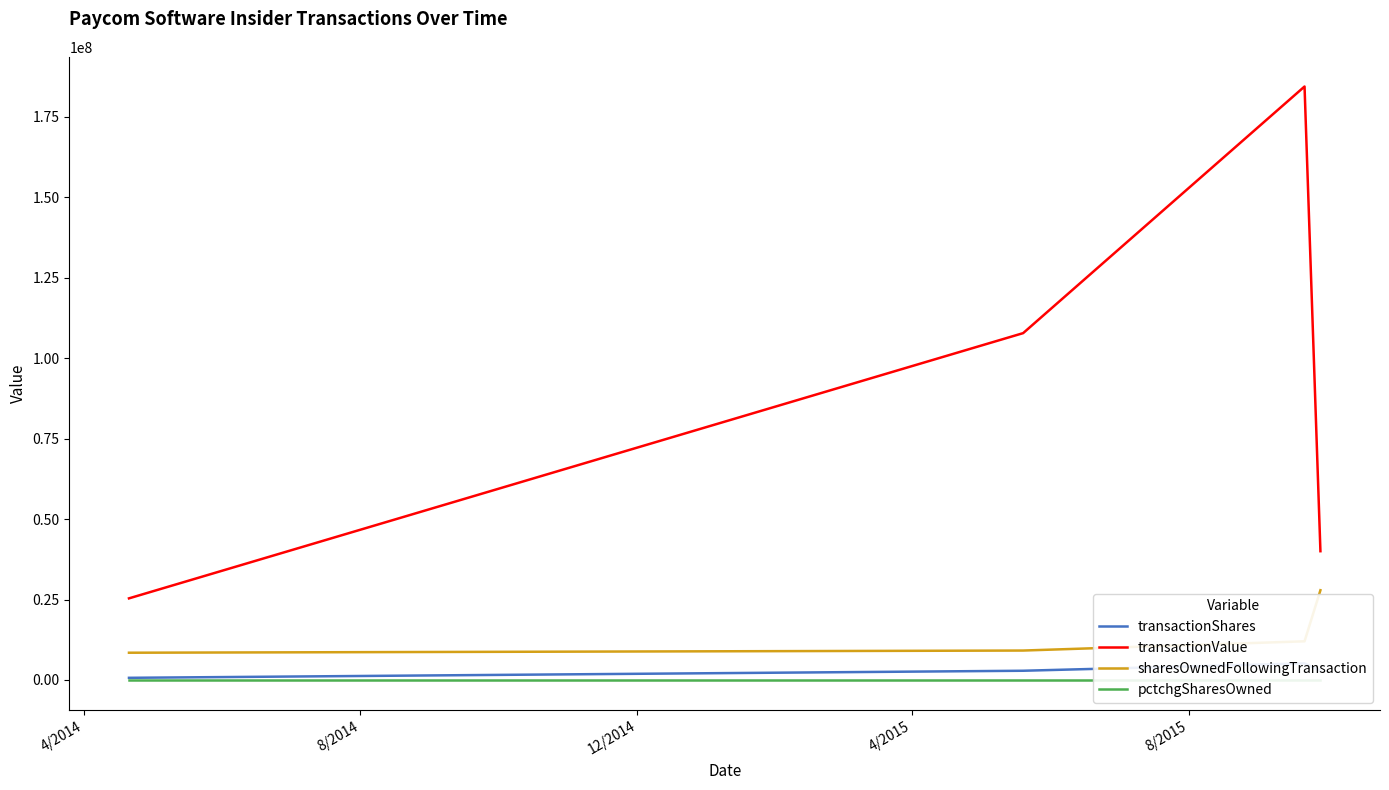

True or false: transactionValue and sharesOwnedFollowingTransaction cross at least once.

False